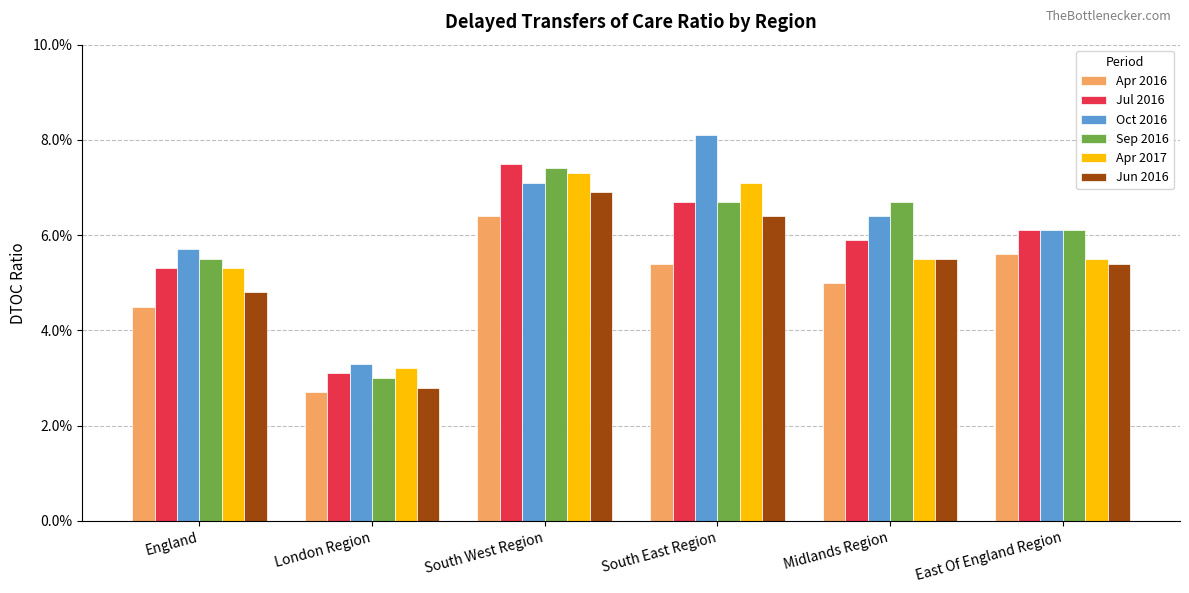

Reading left to right, list all the values displayed in this chart.

Apr 2016: 0.0	0.0	0.1	0.1	0.1	0.1
Jul 2016: 0.1	0.0	0.1	0.1	0.1	0.1
Oct 2016: 0.1	0.0	0.1	0.1	0.1	0.1
Sep 2016: 0.1	0.0	0.1	0.1	0.1	0.1
Apr 2017: 0.1	0.0	0.1	0.1	0.1	0.1
Jun 2016: 0.0	0.0	0.1	0.1	0.1	0.1